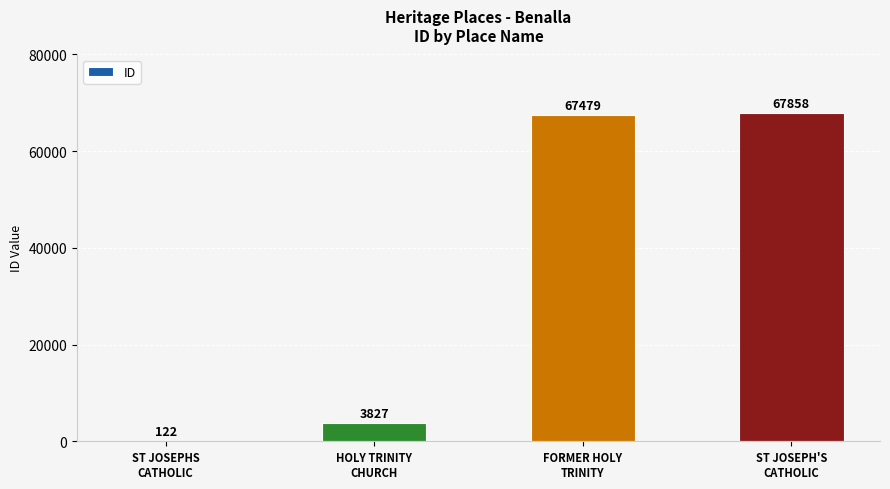

Which category has the highest value across all series?

ST JOSEPH'S
CATHOLIC